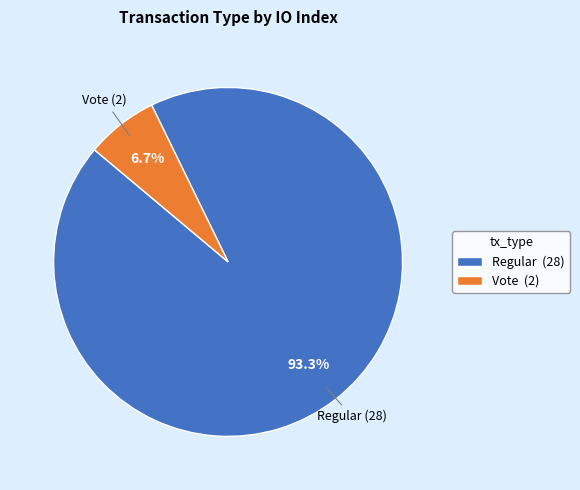

Is the sum of Vote (2) and Regular (28) greater than half?

Yes